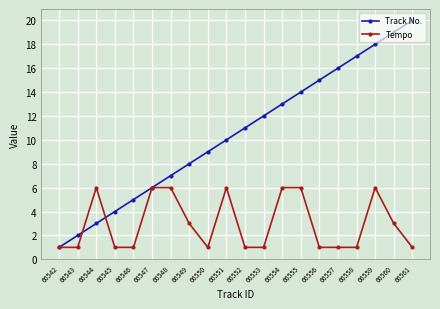

What is the value of the Track No. point at the 7th from the left?

7